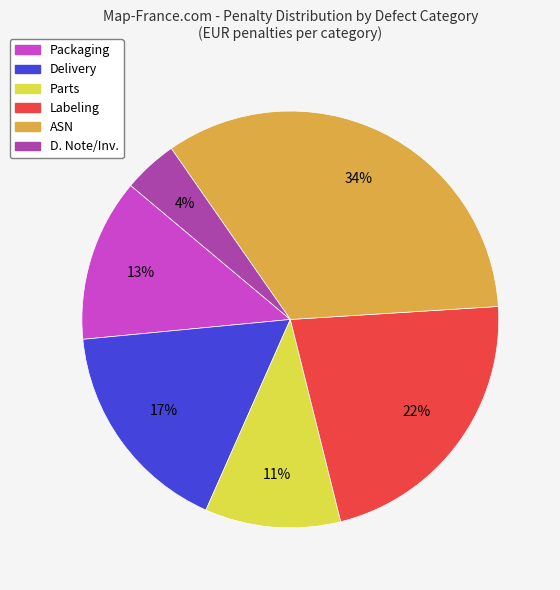

Is there a majority slice in this chart?

No